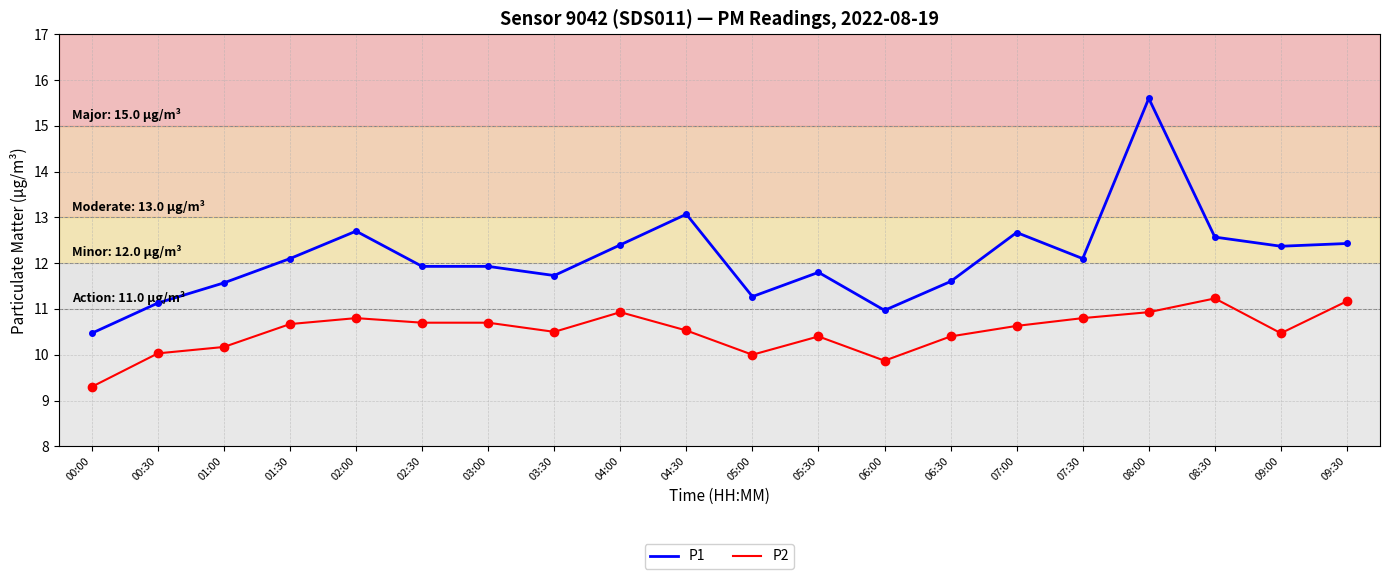

What position from the right is 05:00?

10